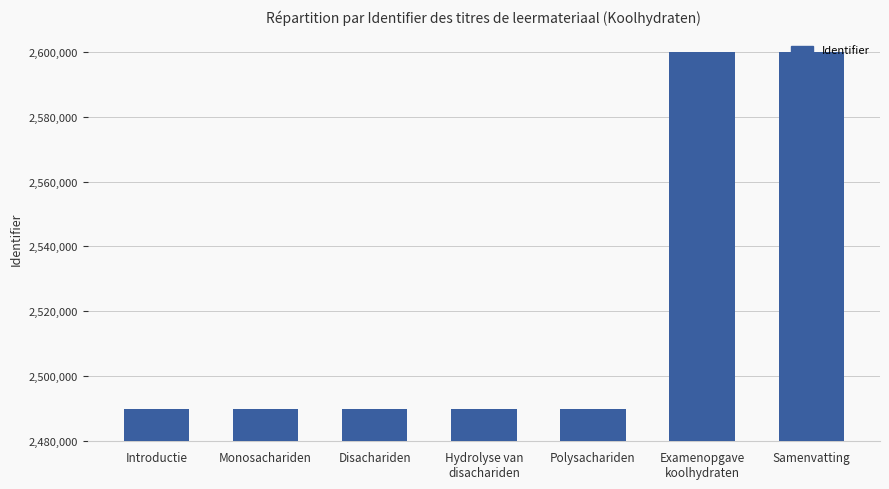

How many bars are there in total?

7